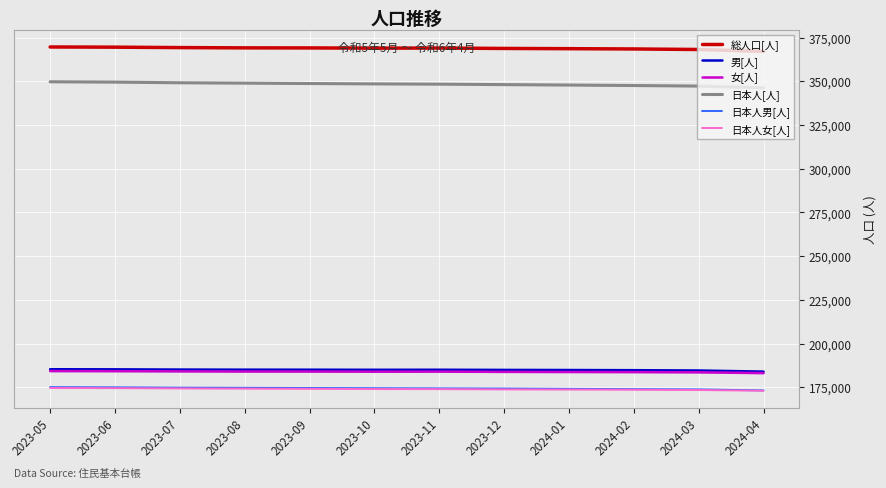

Where does the 男[人] series first go above 185067?

2023-05